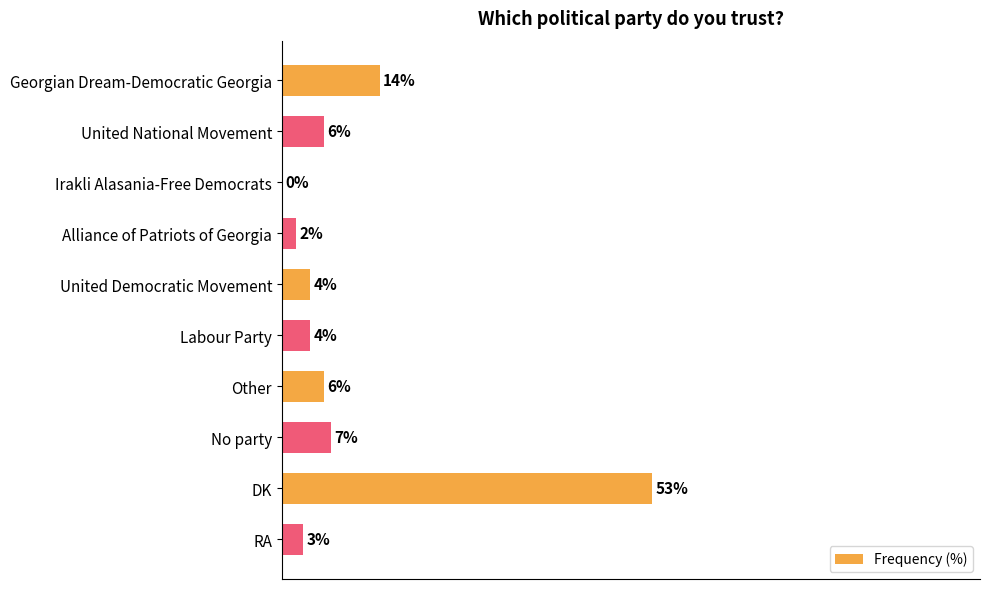

At which label is the value closest to 26?

Georgian Dream-Democratic Georgia